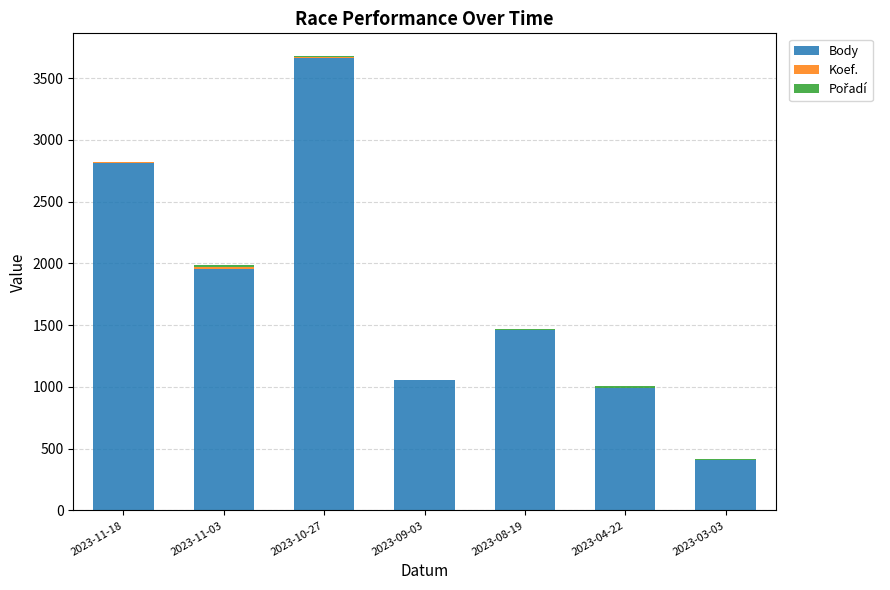

At which category is the sum across all series the highest?

2023-10-27